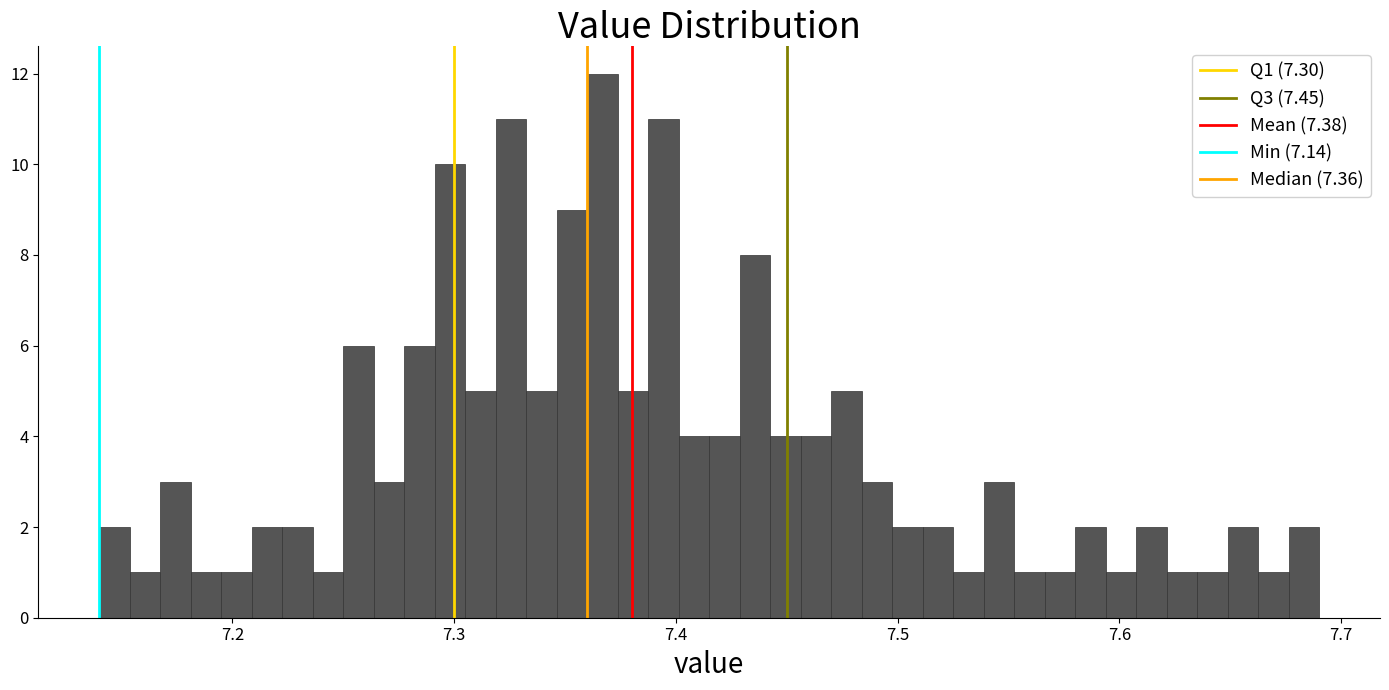

Around what value on the x-axis is the tallest bar? Give the approximate position of its centre, as read against the axis.

7.37